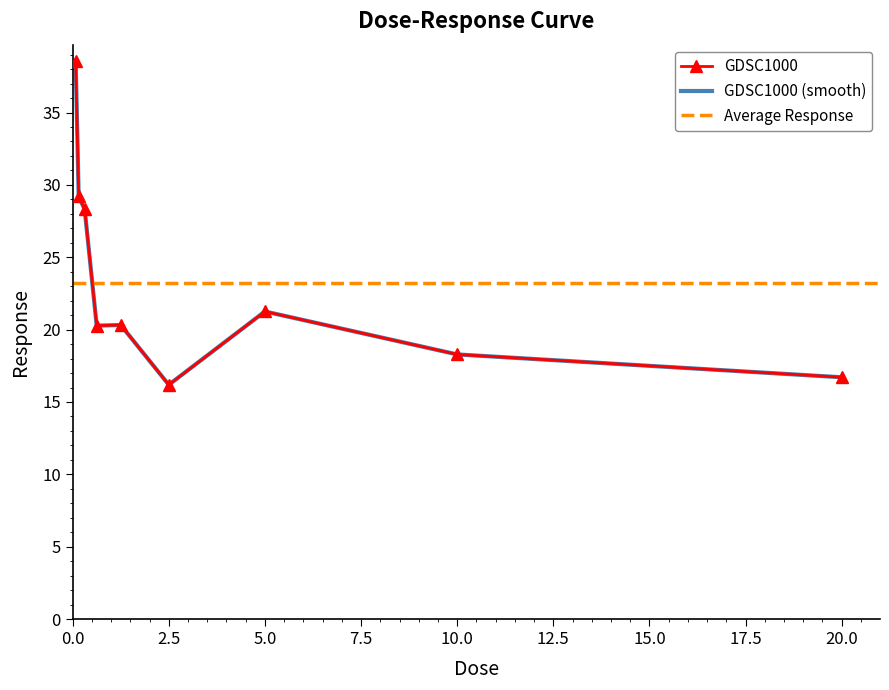

What value does the data have at 2.5?

16.2